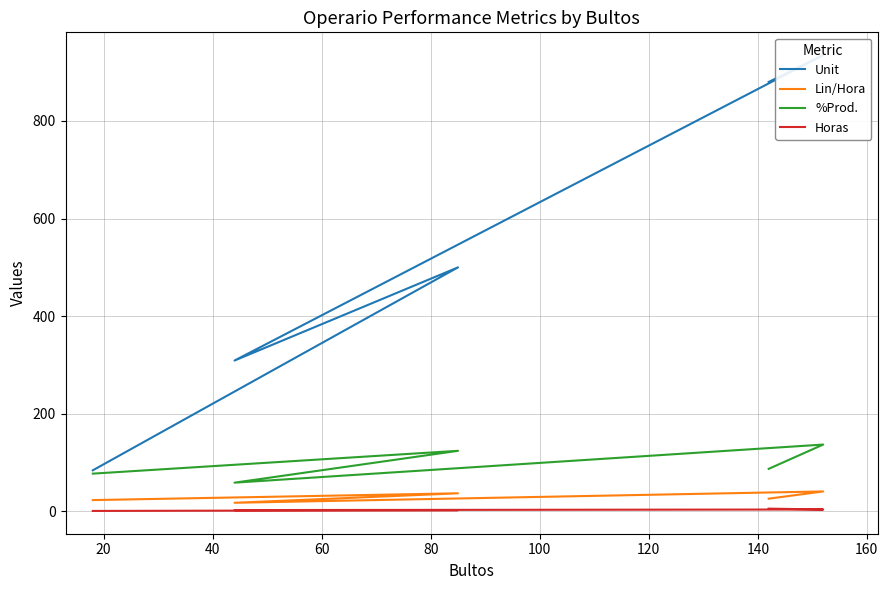

What is the highest value of the Horas series?

5.5